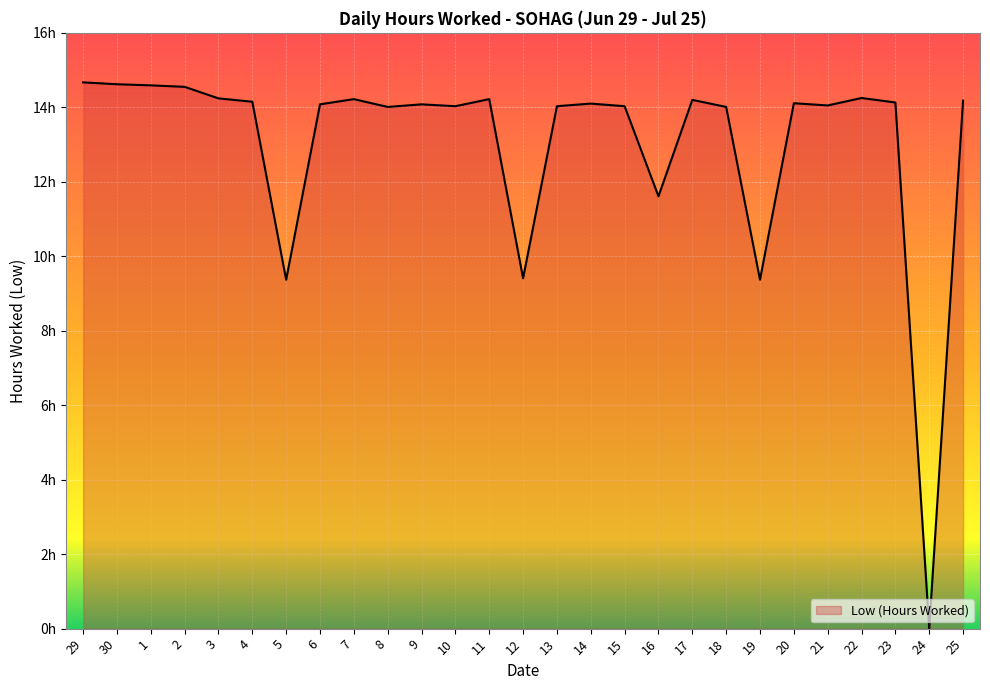

Does the chart have visible grid lines?

Yes